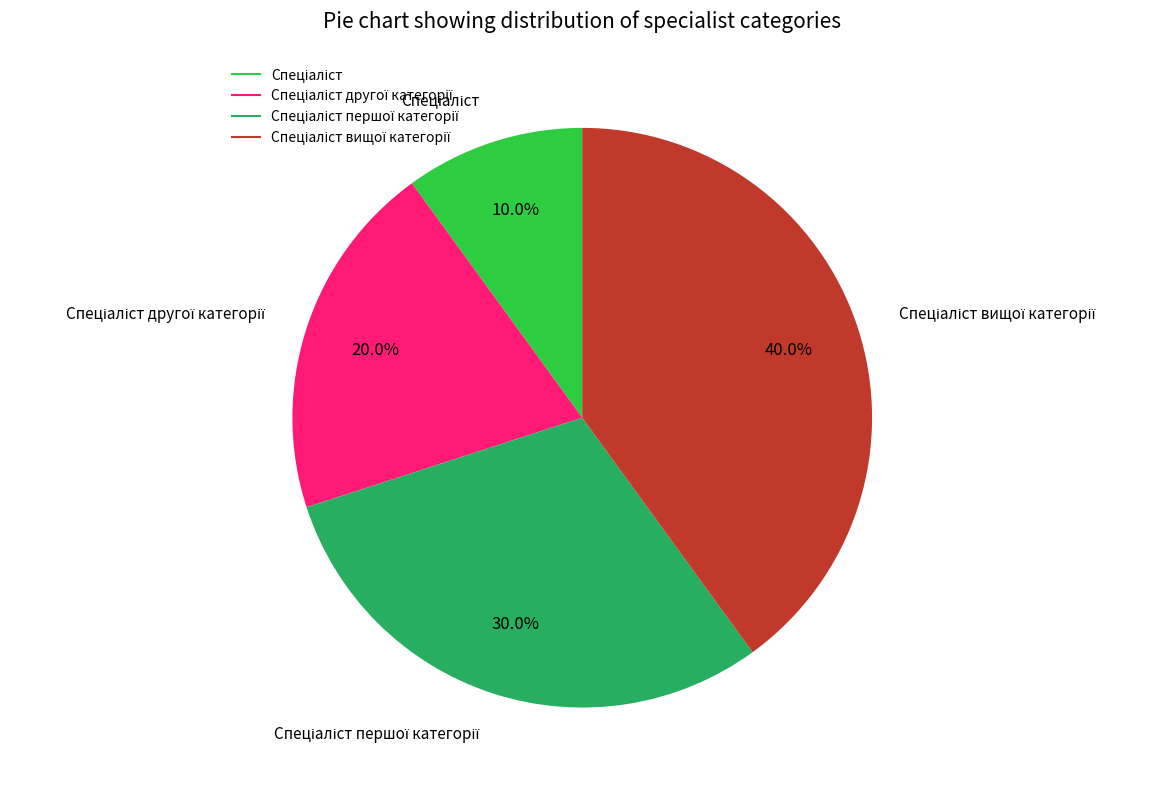

Does any single category account for the majority?

No